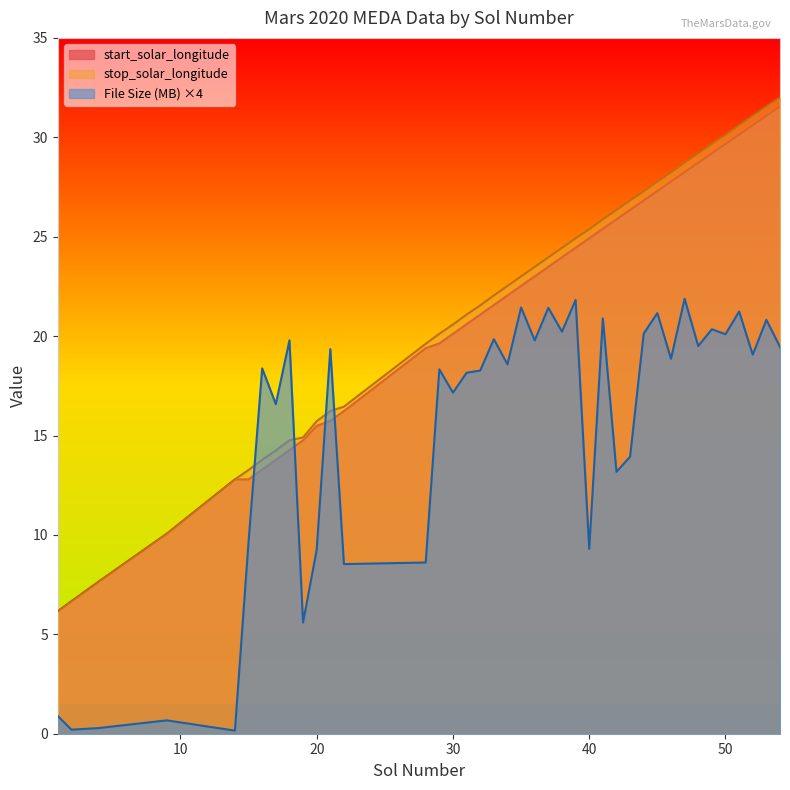

What is the minimum value shown in the chart?

0.2